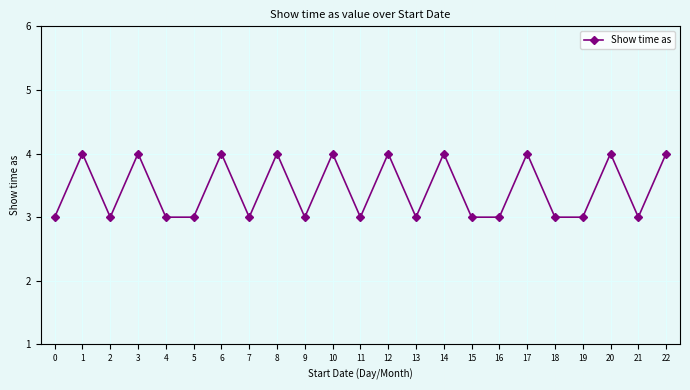

What is the sum of all values?

79